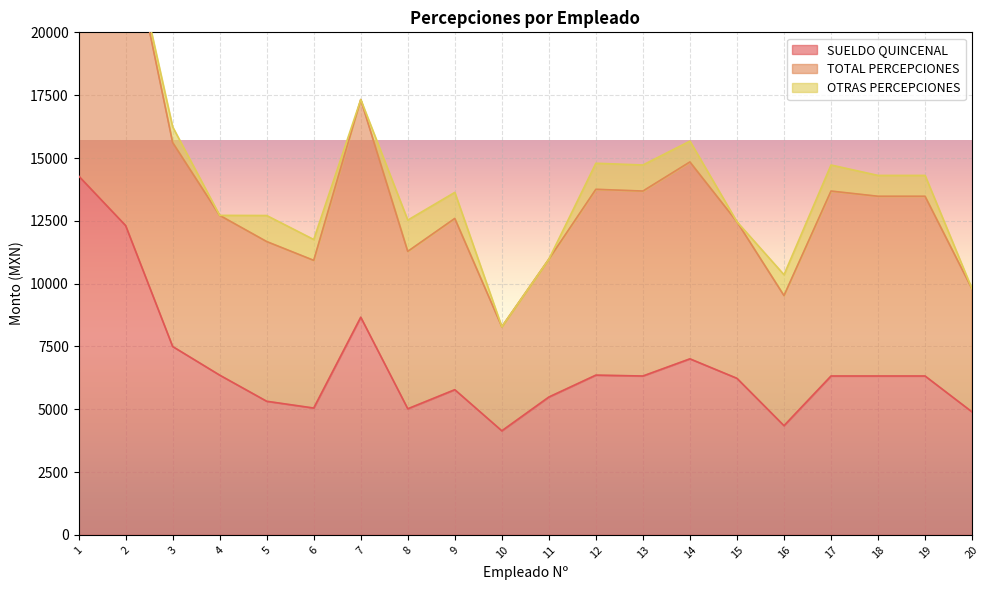

What is the lowest value of the SUELDO QUINCENAL series?

4143.0